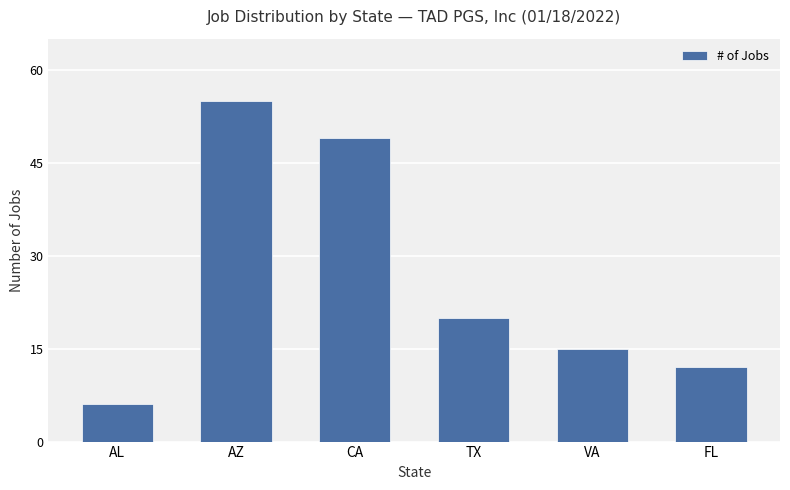

Count the number of data series in this chart.

1